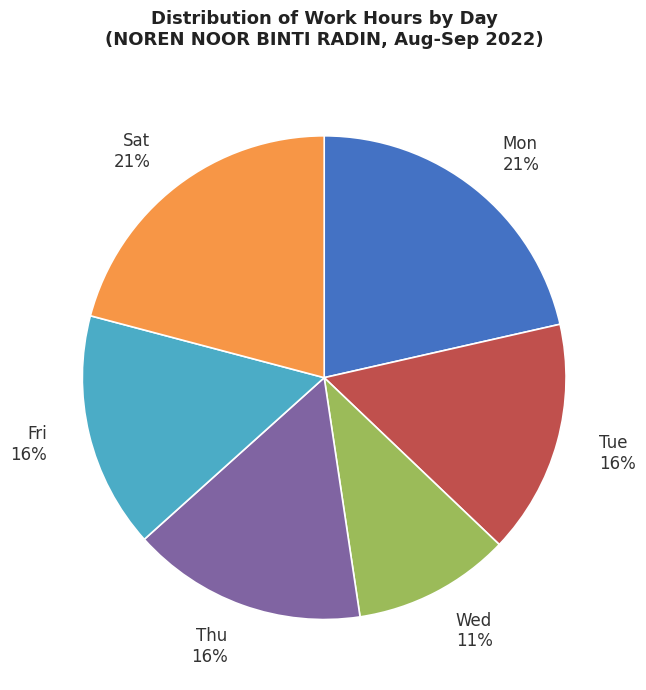

To the nearest percent, what percentage of the pie is Tue?

16%